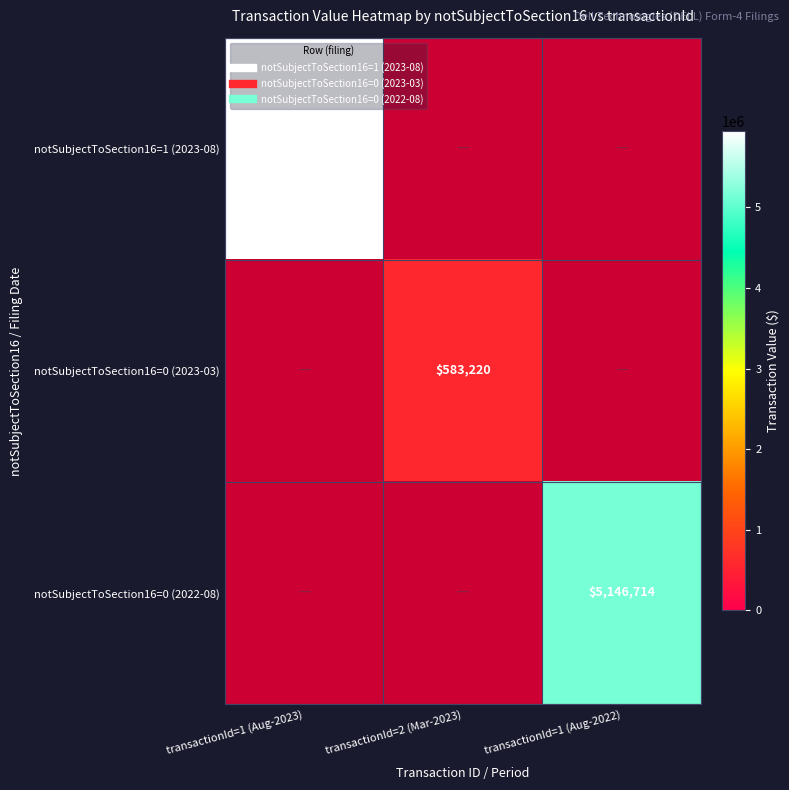

What is the sum of the notSubjectToSection16=0 (2022-08) values at transactionId=1 (Aug-2023) and transactionId=1 (Aug-2022)?

5146714